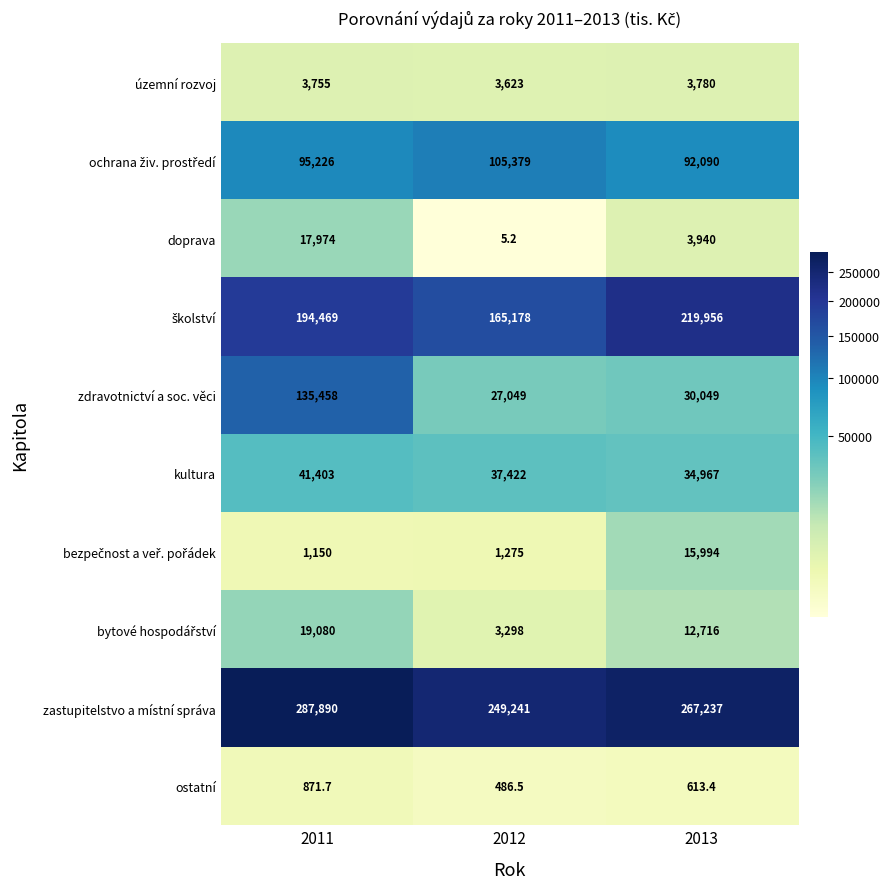

What is the difference between the maximum and second lowest values in the kultura series?

3981.0